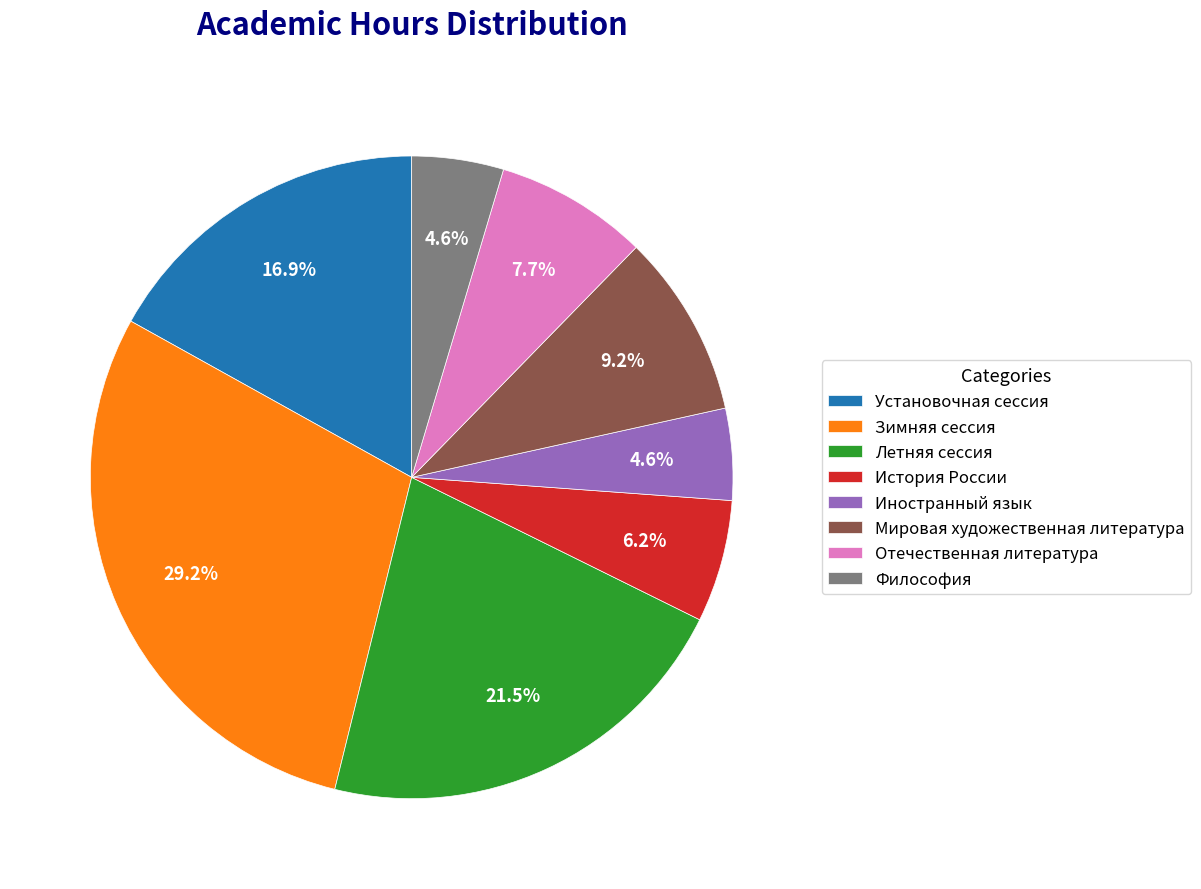

To the nearest percent, what portion does Философия represent?

5%